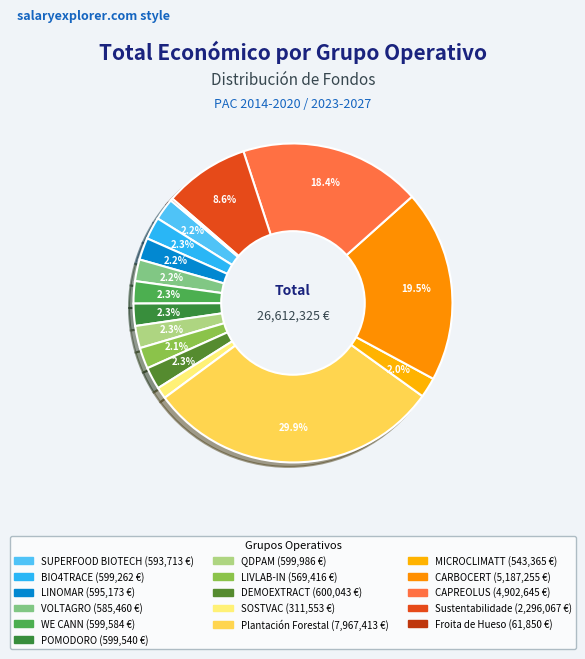

Combined, do WE CANN and VOLTAGRO account for over 50%?

No